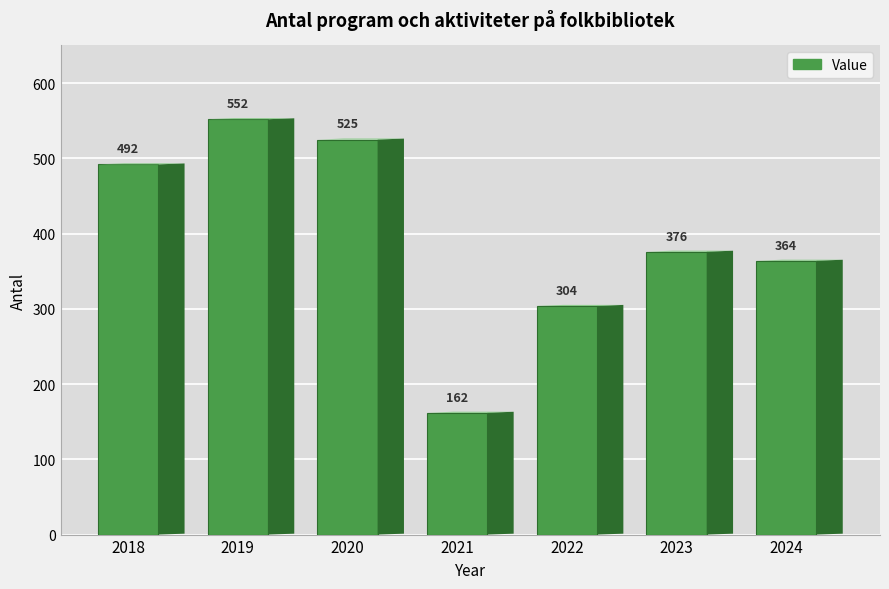

Reading right to left, what are all the values shown in this chart?

364	376	304	162	525	552	492